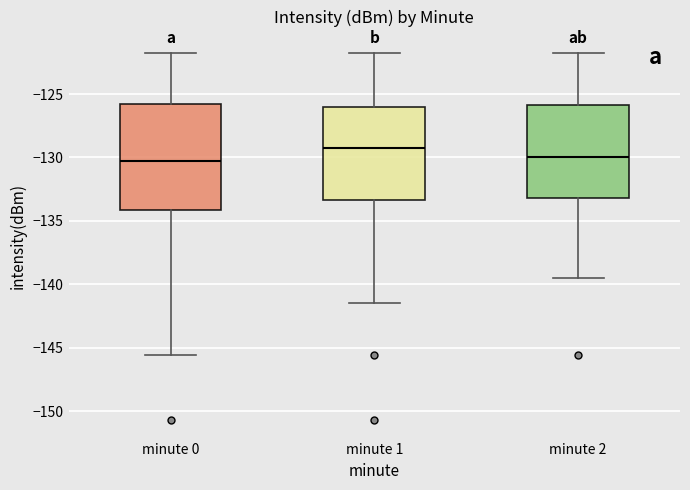

Which box is the tallest, from its lower edge to its upper edge?

minute 0